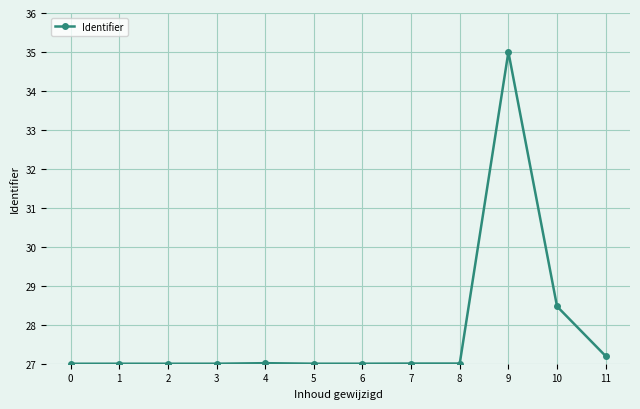

True or false: the data has more than 1 interior local peaks.

True